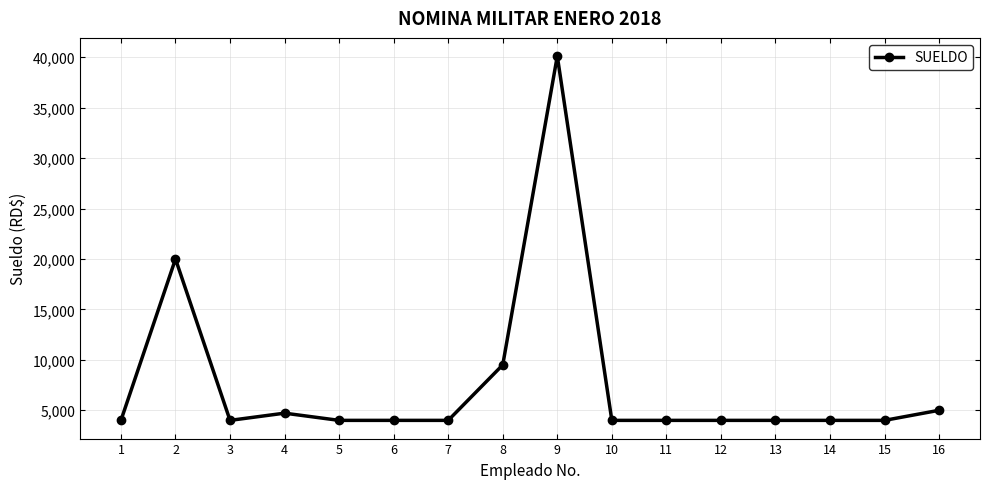

The value at 10 is 5684.7. True or false?

False